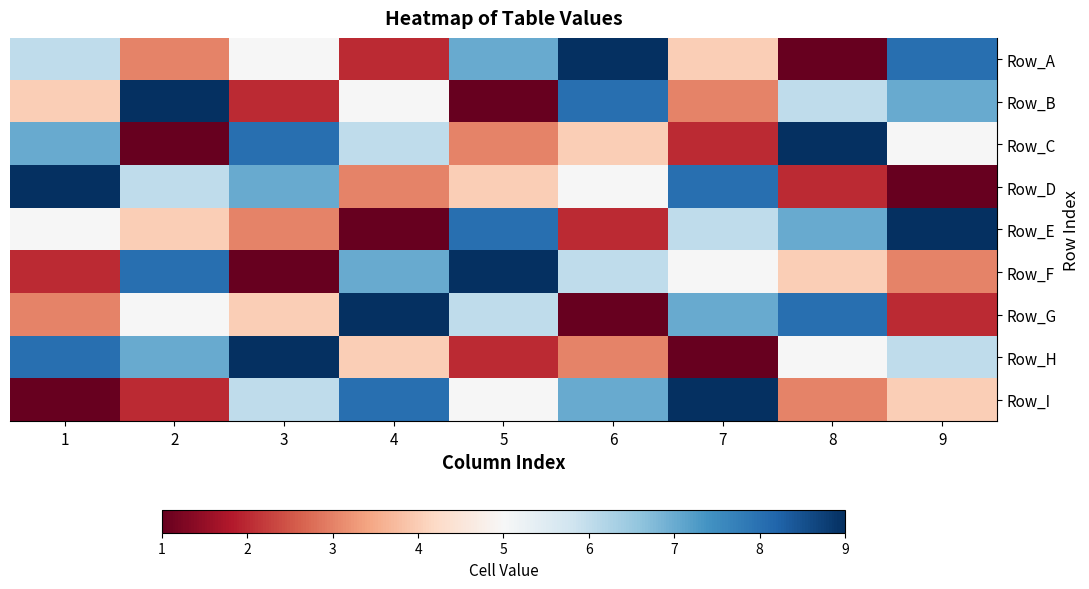

At which category is the sum across all series the highest?

1